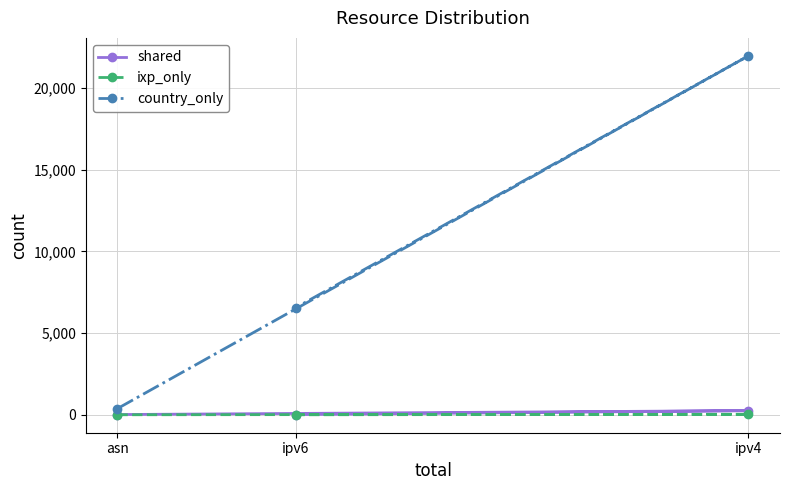

What are all the series names shown in the legend?

shared, ixp_only, country_only